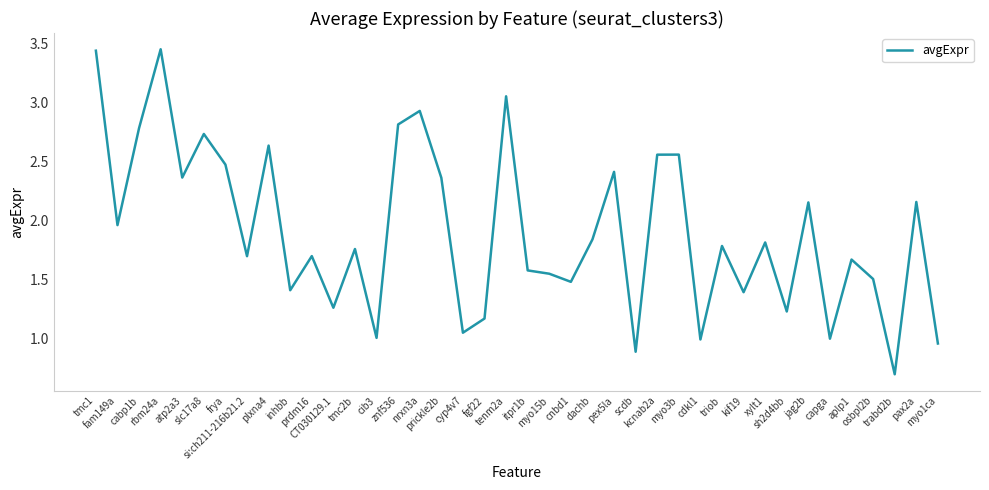

What is the smallest value displayed?

0.7